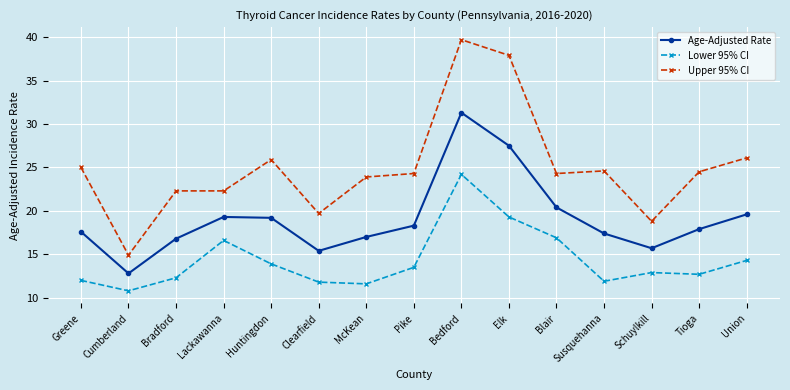

What is the minimum value for Age-Adjusted Rate?

12.8